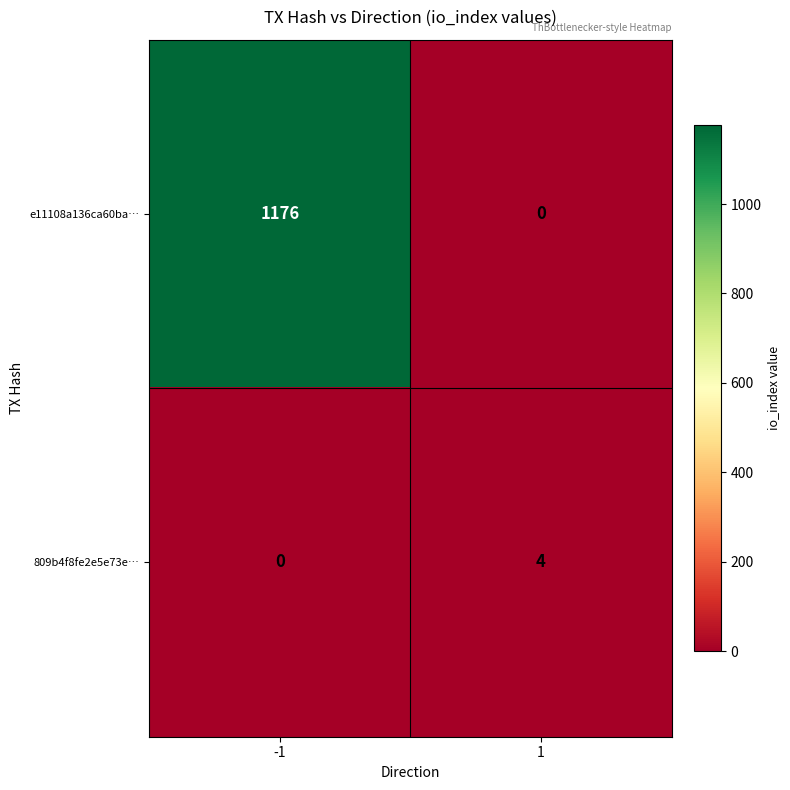

The value of e11108a136ca60ba… at 1 is 665. True or false?

False